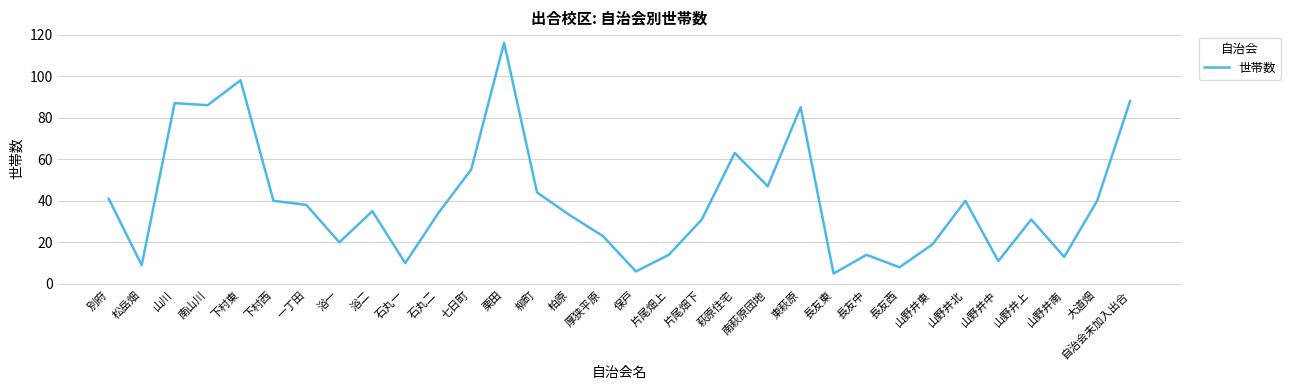

What position from the right is 片尾畑下?

14